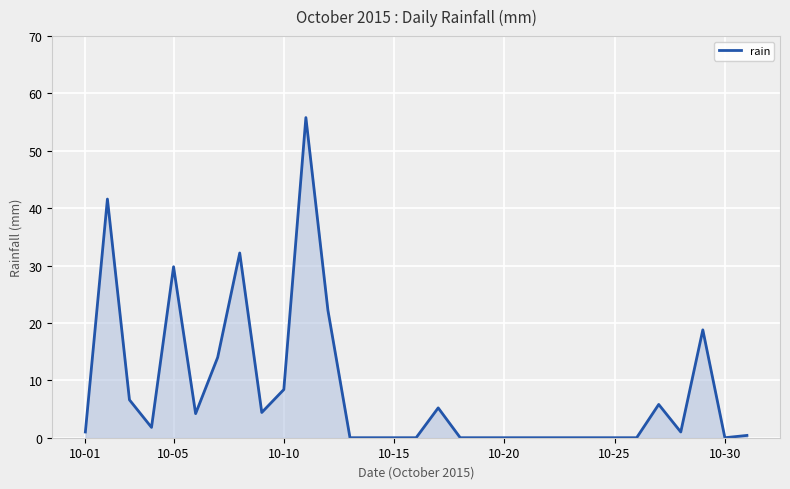

What is the difference between the maximum and minimum values?

55.8